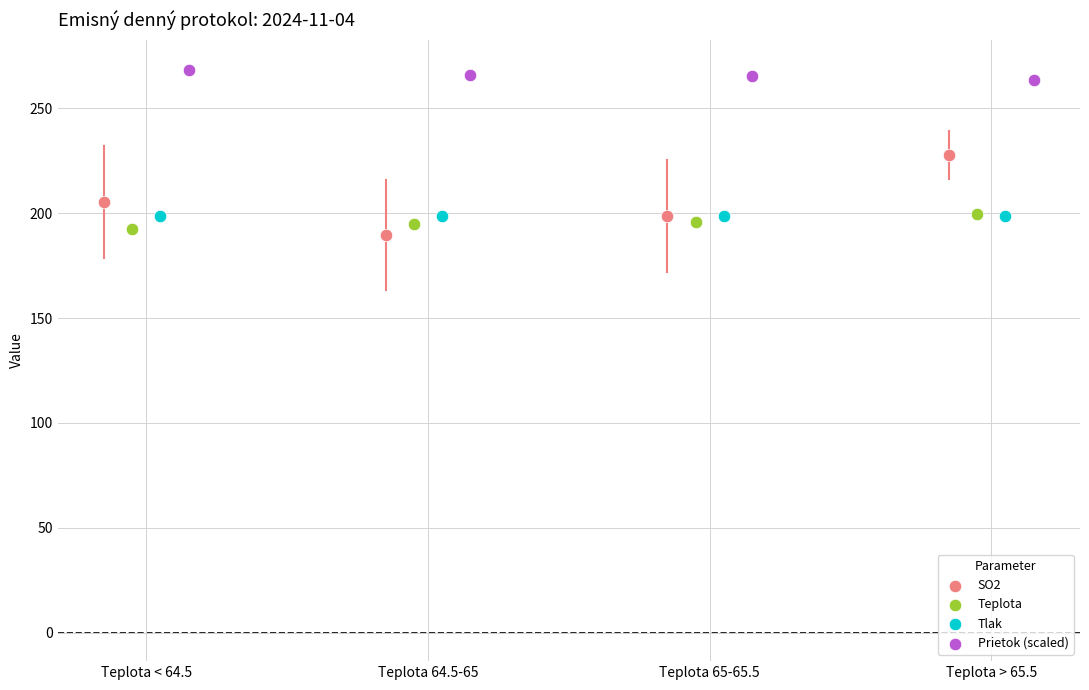

Which series has the widest spread of Y values?

SO2